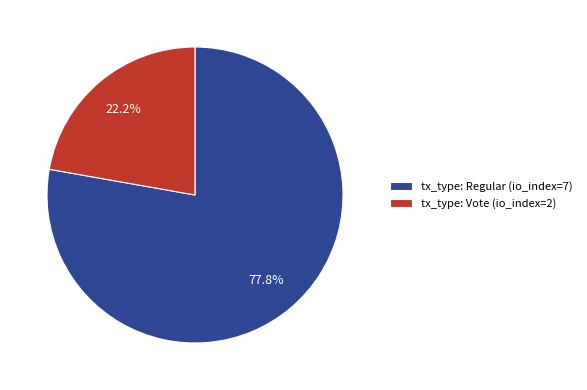

Which has a higher value, tx_type: Vote (io_index=2) or tx_type: Regular (io_index=7)?

tx_type: Regular (io_index=7)